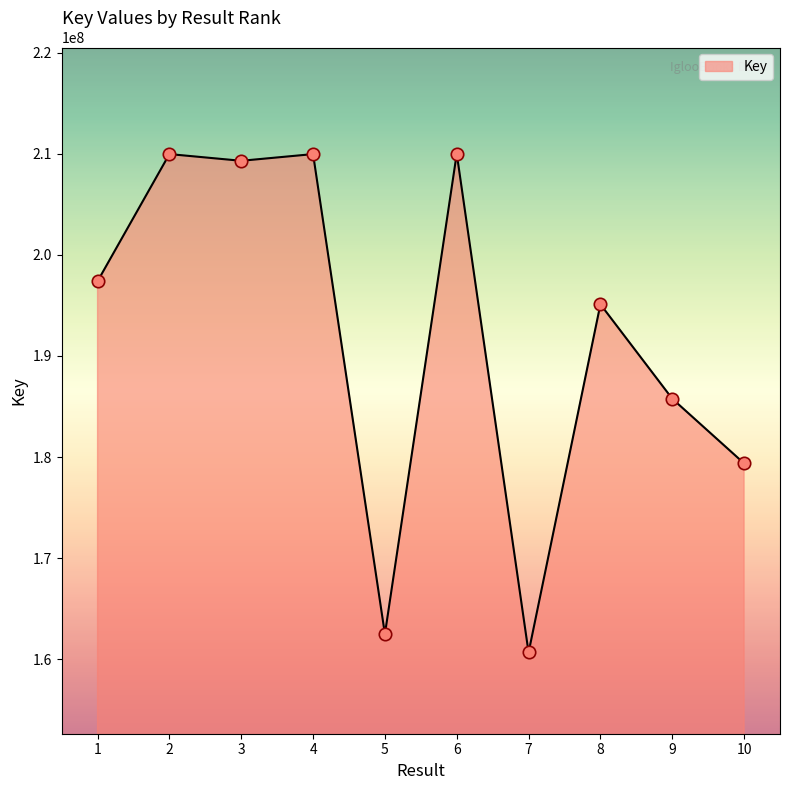

What is the ratio of the value at 3 to the value at 1?

1.1